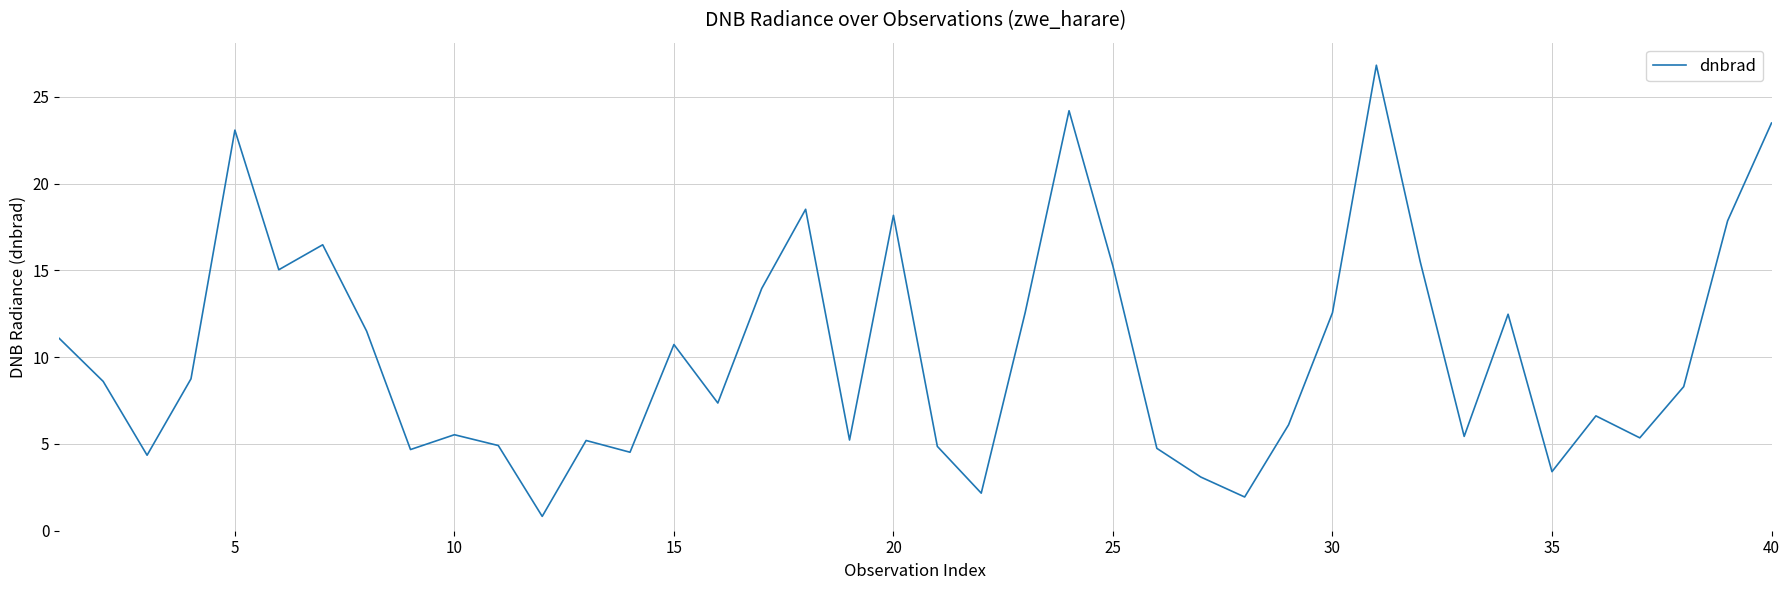

What is the greatest value displayed?

26.8